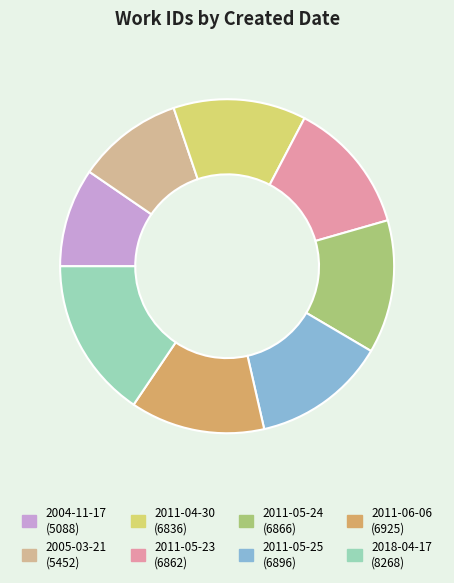

What is the smallest slice in the pie chart?

2004-11-17